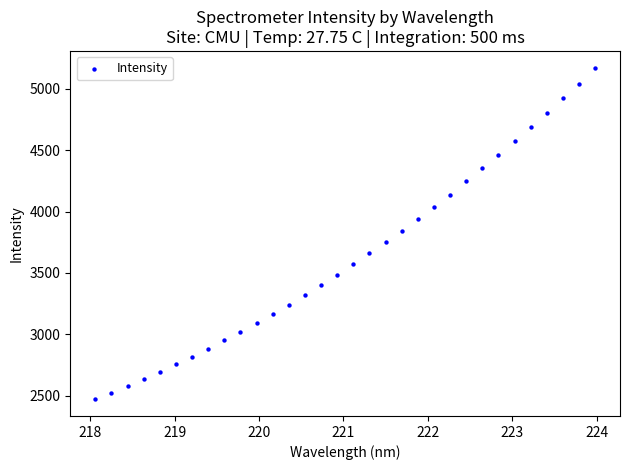

What is the range of Y values (max minus min)?

2702.8